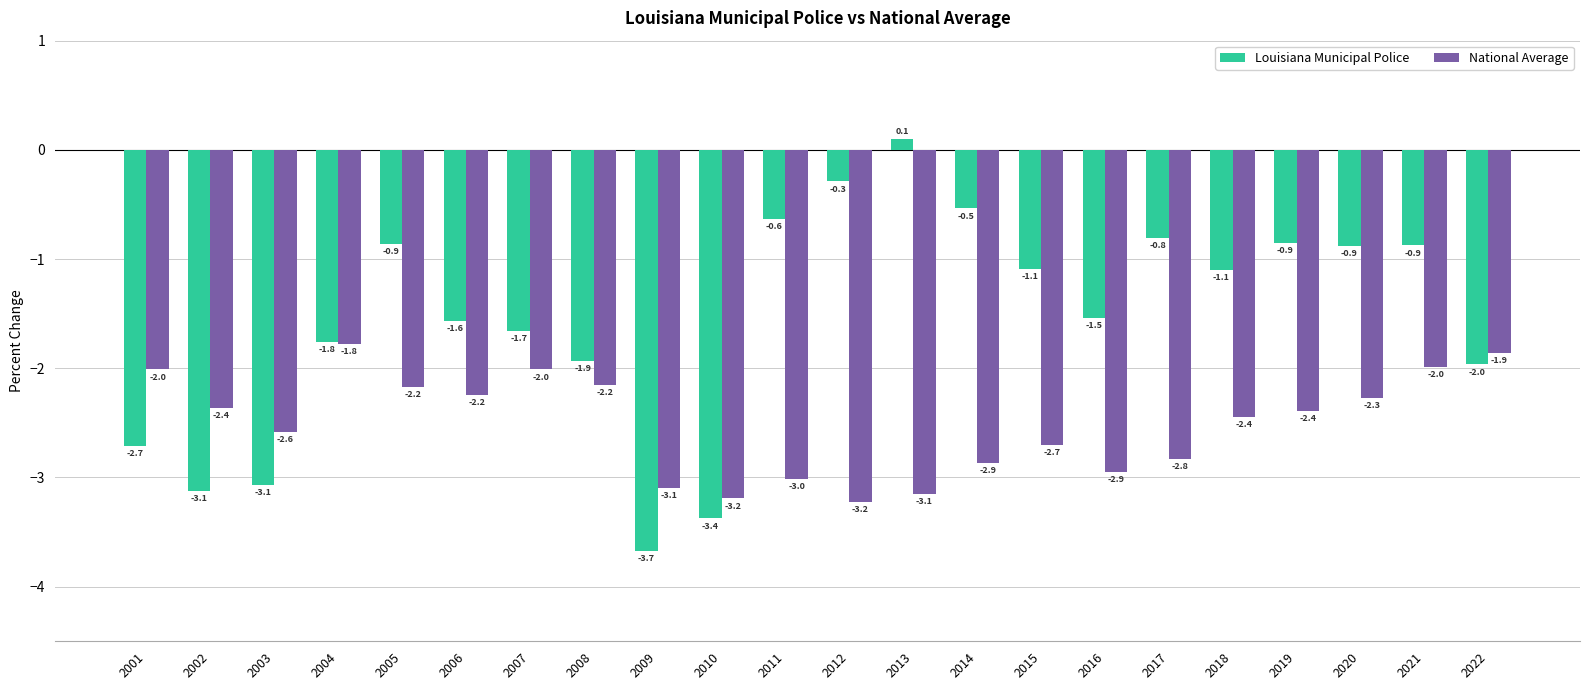

What is the maximum value for National Average?

-1.8